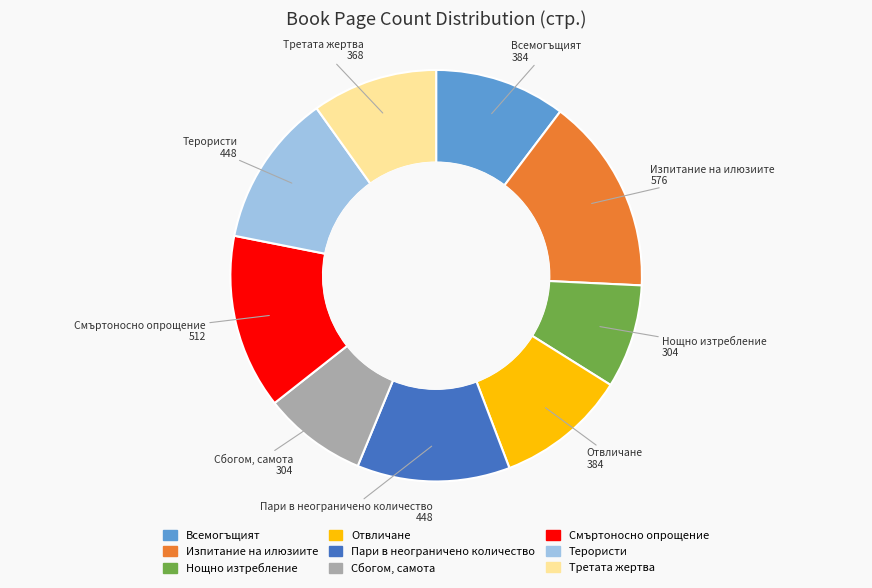

Between Пари в неограничено количество and Третата жертва, which is larger?

Пари в неограничено количество